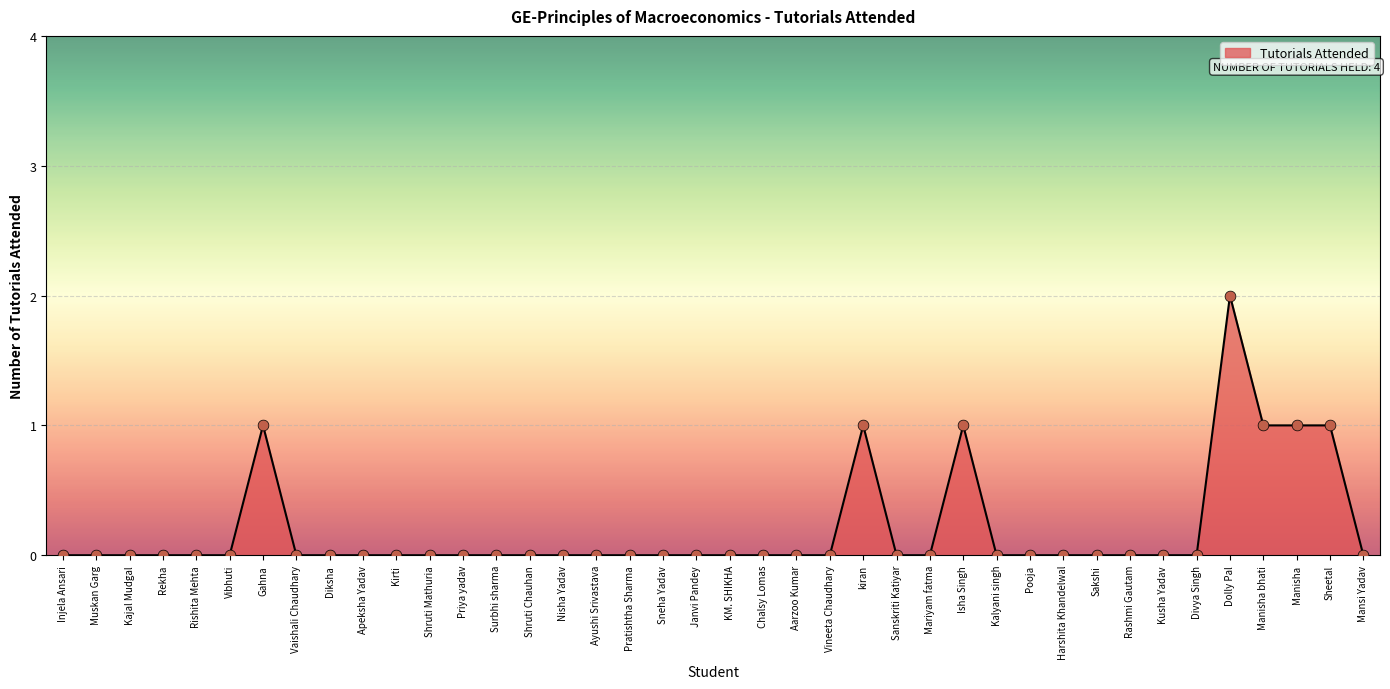

Which has a higher value, Divya Singh or Isha Singh?

Isha Singh